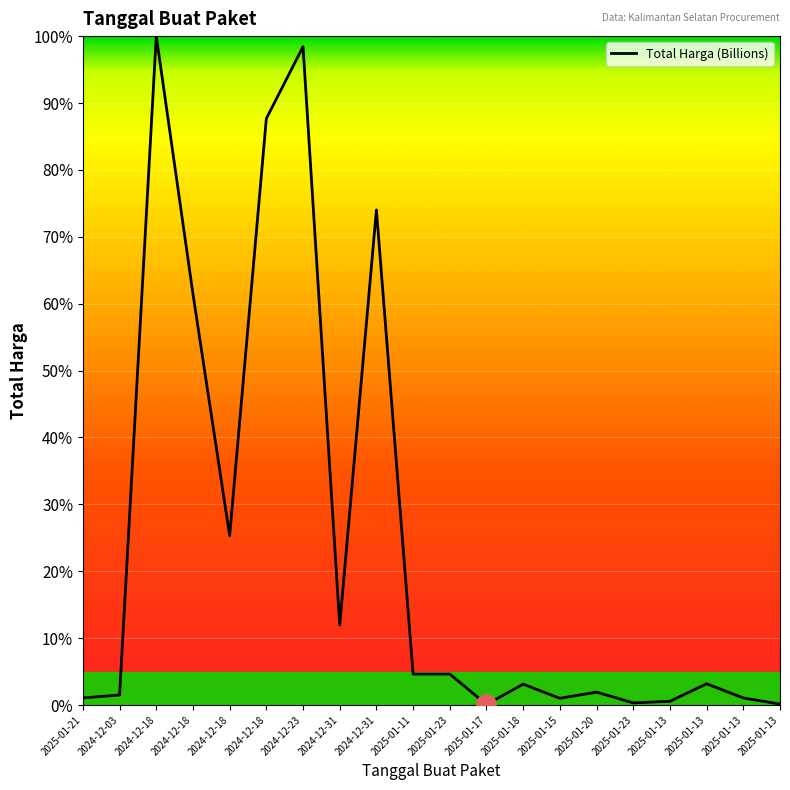

Is this an area chart (filled region under the line)?

No